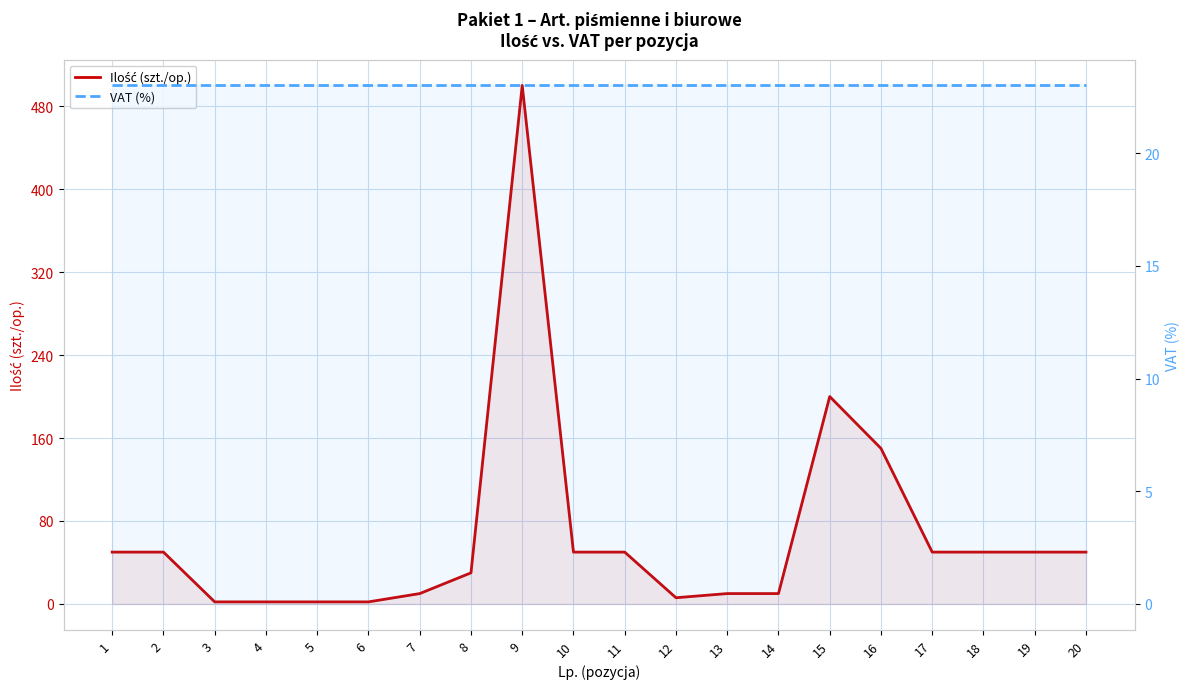

At which label is VAT (%) closest to 23?

1